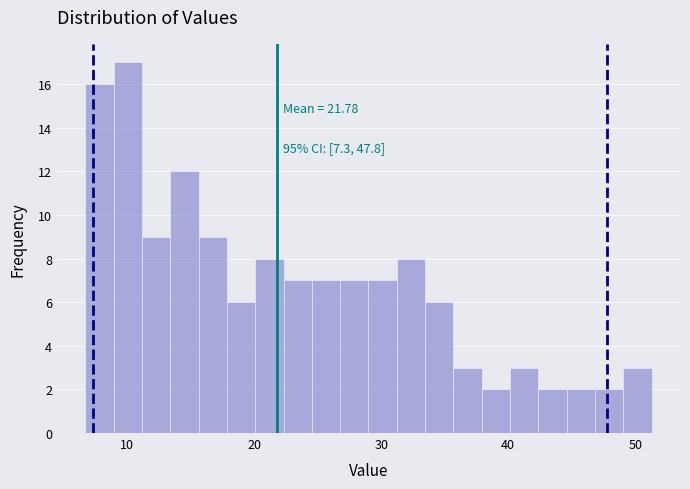

Read against the x-axis, roughly where is the centre of the tallest bar?

10